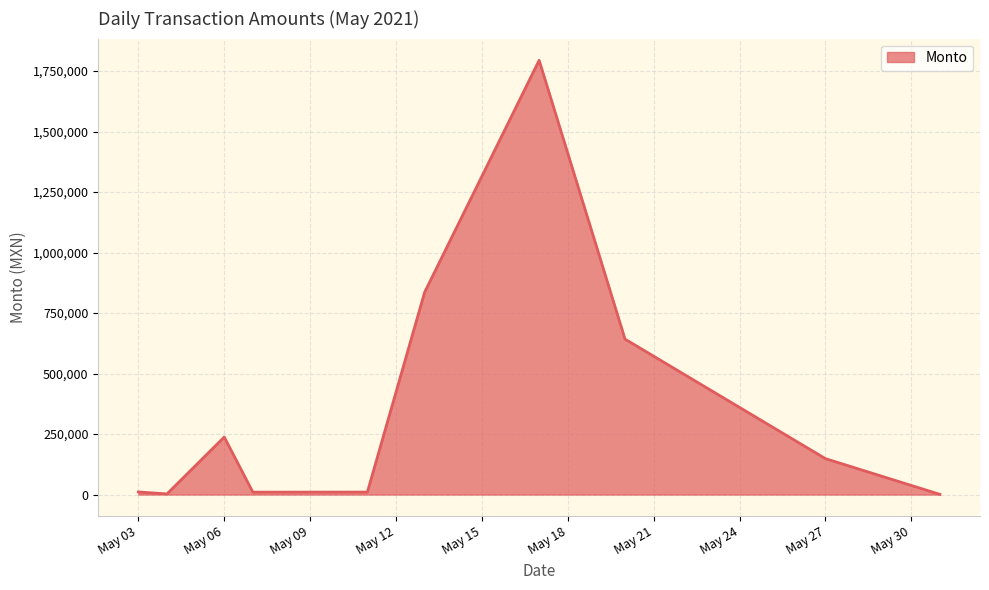

What is the greatest value displayed?

1794239.1